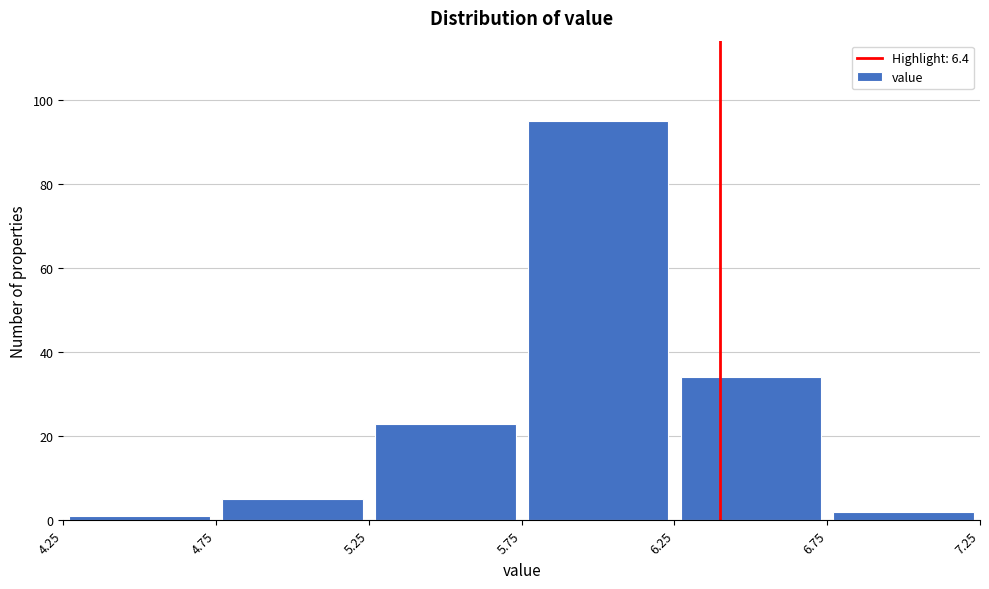

Reading left to right, list every bar in this chart as the range it spans on the x-axis followed by its height. The values are not printed on the chart, so give them approximately, as read against the axis.

4.25 to 4.75: under 2
4.75 to 5.25: 6
5.25 to 5.75: 24
5.75 to 6.25: 96
6.25 to 6.75: 34
6.75 to 7.25: 2